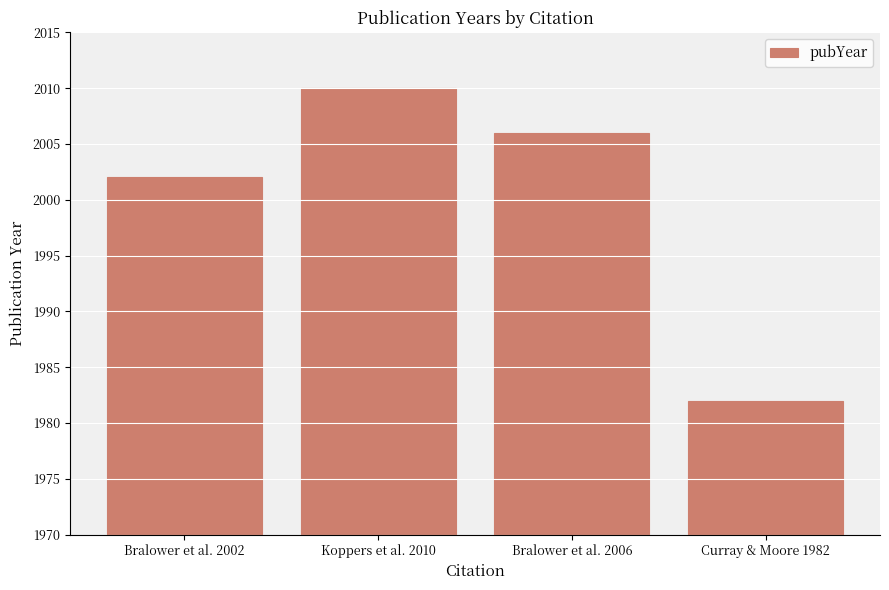

Reading right to left, transcribe all the data shown in this chart.

Curray & Moore 1982=1982	Bralower et al. 2006=2006	Koppers et al. 2010=2010	Bralower et al. 2002=2002